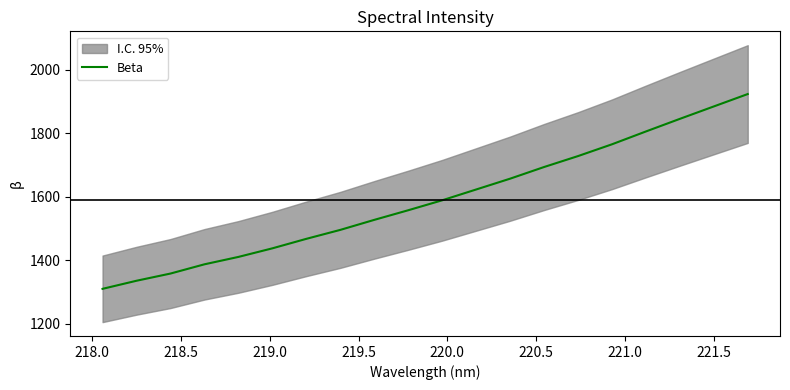

What is the minimum value for Beta?

1310.1